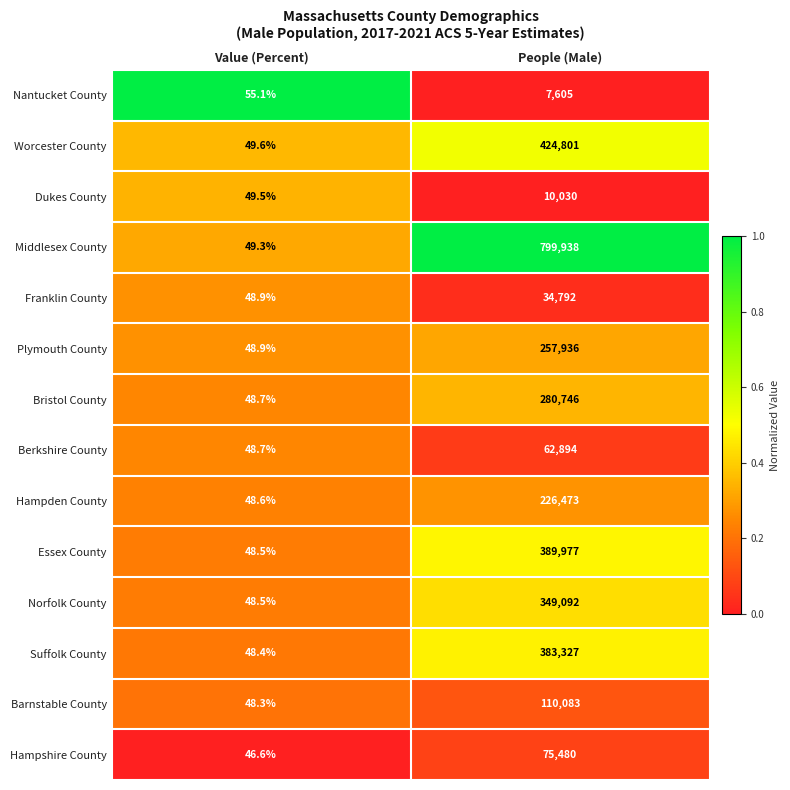

Rank the series by their maximum value, from highest to lowest.

Middlesex County, Worcester County, Essex County, Suffolk County, Norfolk County, Bristol County, Plymouth County, Hampden County, Barnstable County, Hampshire County, Berkshire County, Franklin County, Dukes County, Nantucket County